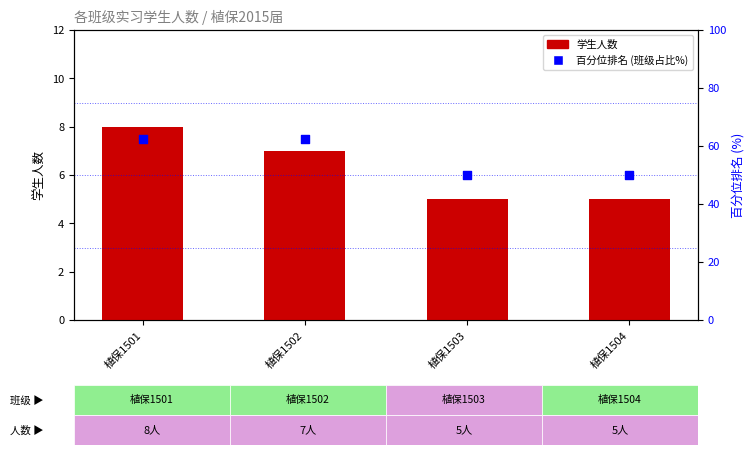

At which category is the sum across all series the highest?

植保1501